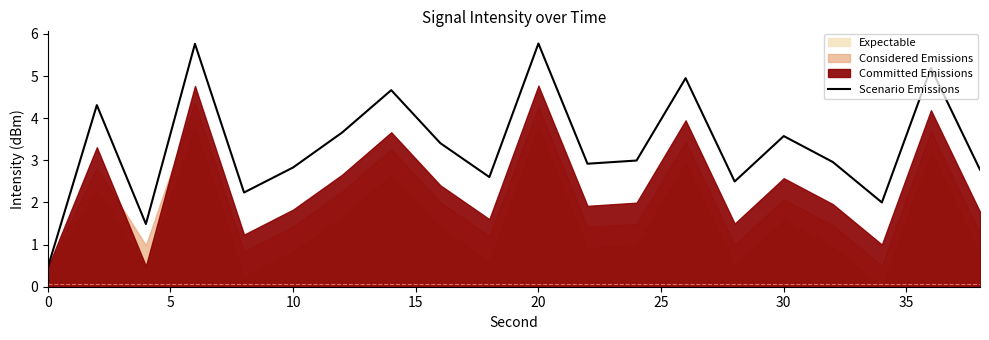

The Scenario Emissions series shows 1.7 at 10. True or false?

False